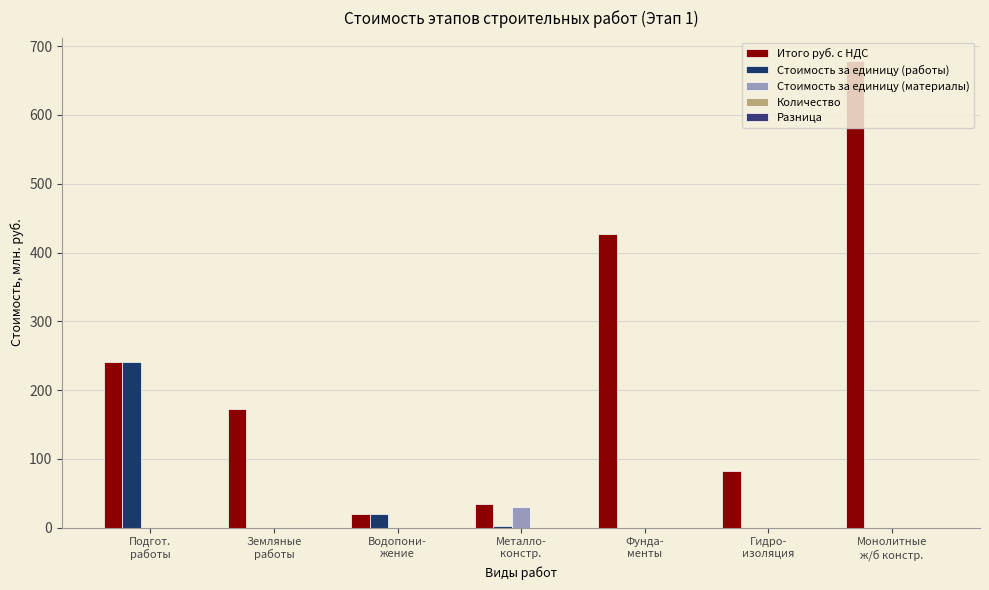

Reading left to right, list all the values displayed in this chart.

Итого руб. с НДС: Подгот.
работы=241.4	Земляные
работы=172.3	Водопони-
жение=19.8	Металло-
констр.=34.6	Фунда-
менты=427.5	Гидро-
изоляция=81.9	Монолитные
ж/б констр.=678.6
Стоимость за единицу (работы): Подгот.
работы=241.4	Земляные
работы=0.0	Водопони-
жение=19.8	Металло-
констр.=2.8	Фунда-
менты=0.0	Гидро-
изоляция=0.0	Монолитные
ж/б констр.=0.0
Стоимость за единицу (материалы): Подгот.
работы=0.0	Земляные
работы=0.0	Водопони-
жение=0.0	Металло-
констр.=30.0	Фунда-
менты=0.0	Гидро-
изоляция=0.0	Монолитные
ж/б констр.=0.0
Количество: Подгот.
работы=0.0	Земляные
работы=0.1	Водопони-
жение=0.0	Металло-
констр.=0.0	Фунда-
менты=0.0	Гидро-
изоляция=0.0	Монолитные
ж/б констр.=0.0
Разница: Подгот.
работы=0.0	Земляные
работы=0.0	Водопони-
жение=0.0	Металло-
констр.=0.0	Фунда-
менты=0.0	Гидро-
изоляция=0.0	Монолитные
ж/б констр.=0.0